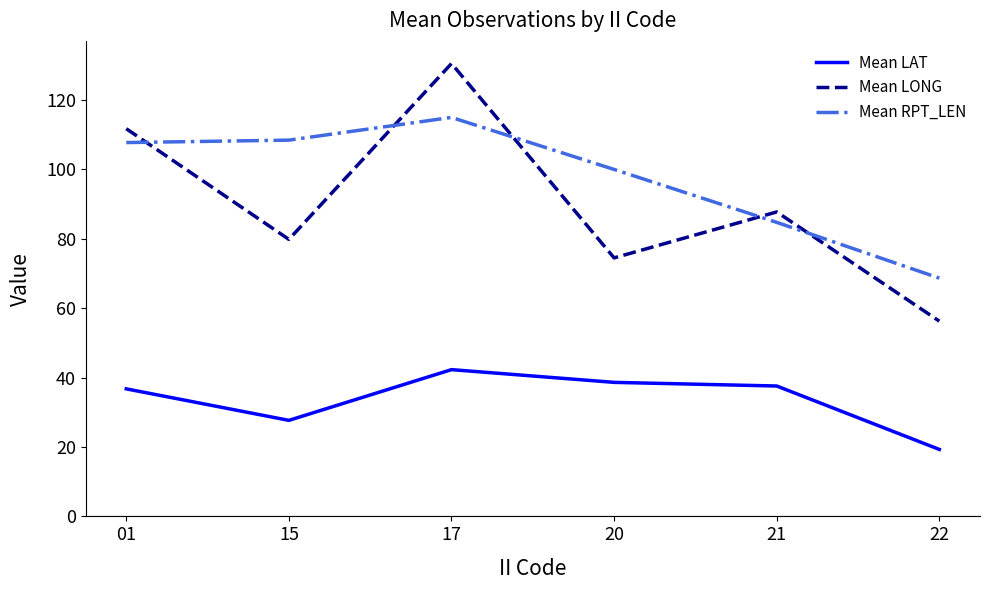

Reading left to right, what are all the values shown in this chart?

Mean LAT: 36.8	27.7	42.3	38.6	37.6	19.3
Mean LONG: 111.7	79.8	130.5	74.5	87.8	56.3
Mean RPT_LEN: 107.8	108.5	115.0	100.0	84.8	68.7